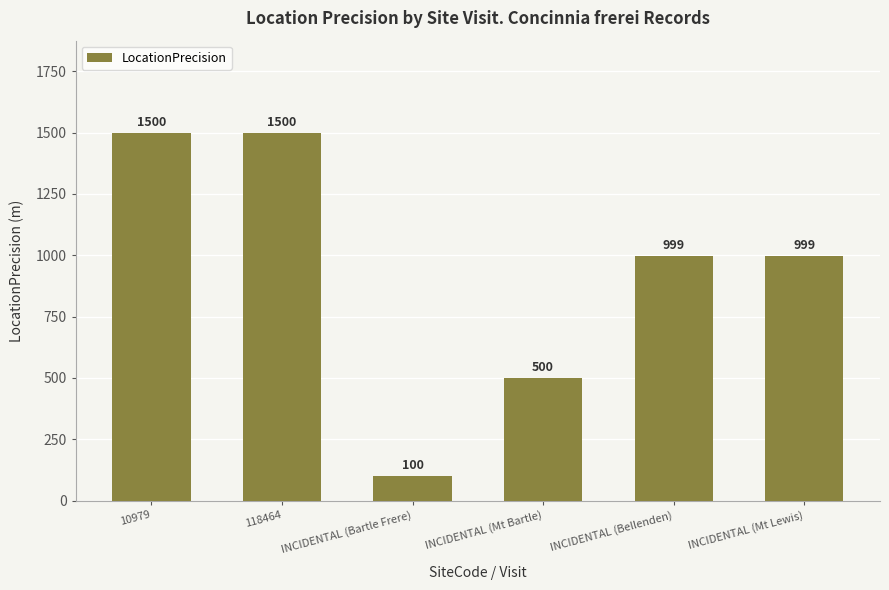

How many bars are there in total?

6